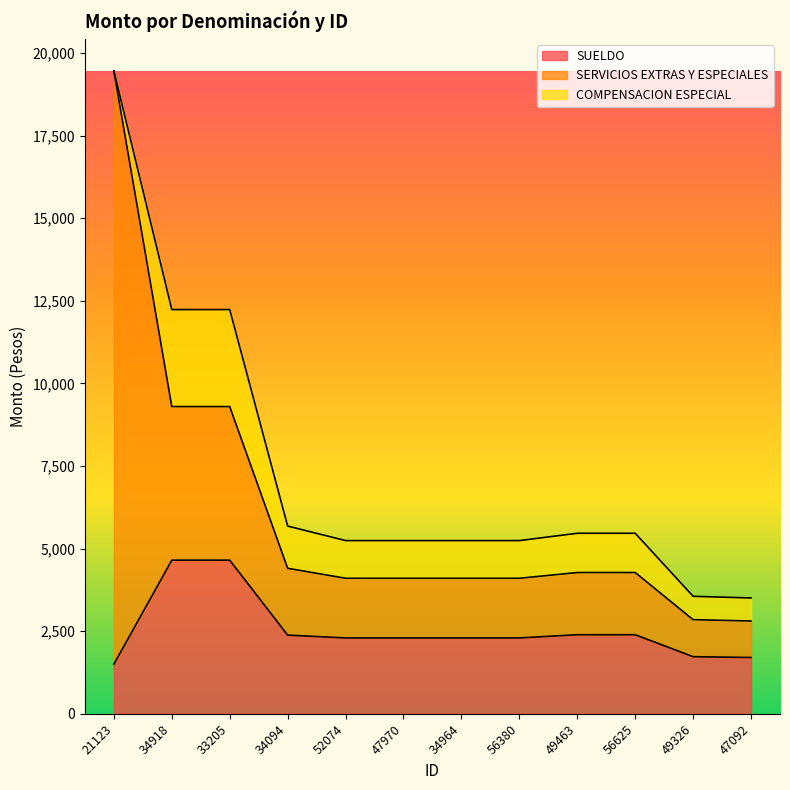

What is the label of the 1st point from the left?

21123